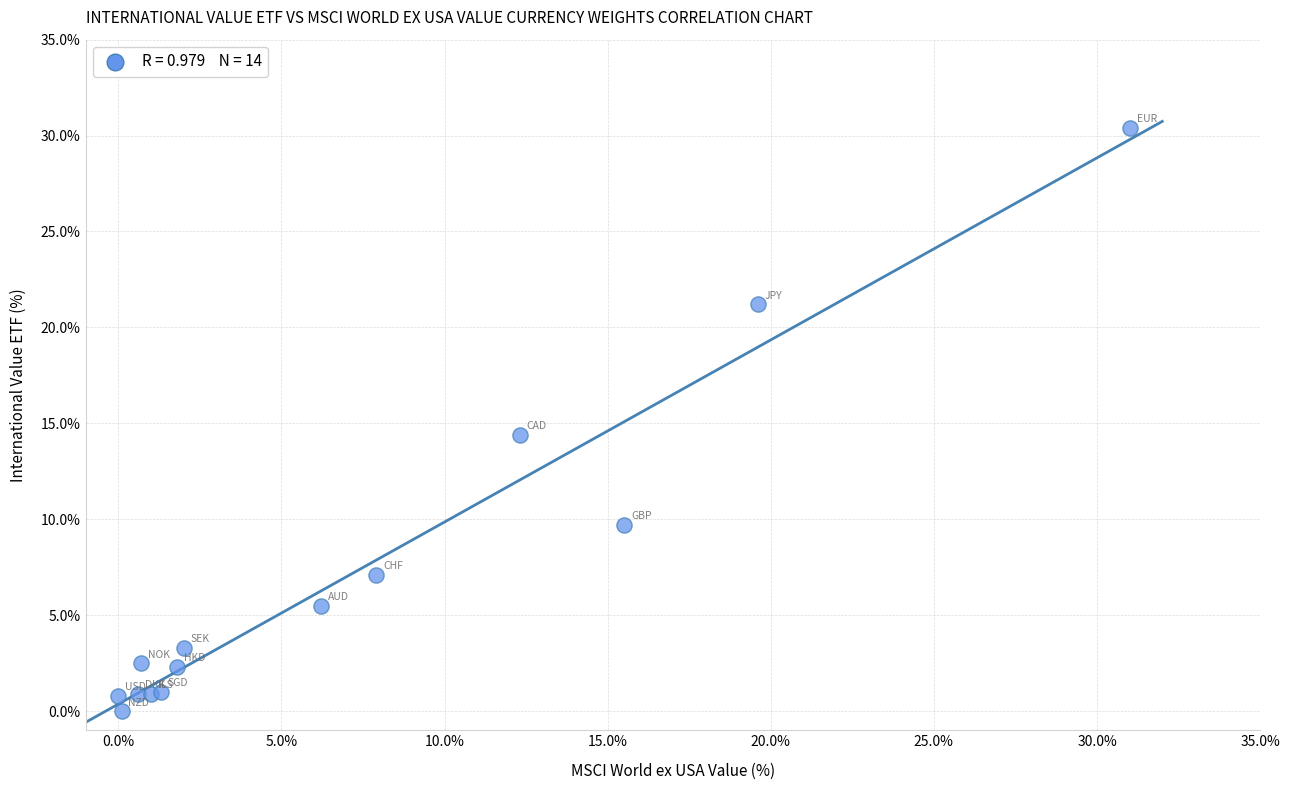

What Y value in the scatter plot is closest to 15?

14.4